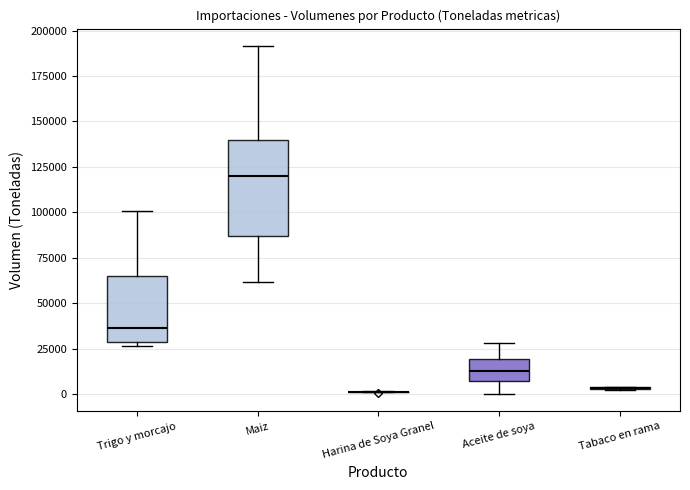

Reading left to right, transcribe this box plot: for each box, give where its median line is, the range the box spans, and where its two whiskers end, as read against the y-axis. The values are not printed on the chart, so give them approximately, as read against the axis.

Trigo y morcajo: median 35000, box 30000 to 65000, whiskers 25000 to 100000
Maiz: median 120000, box 85000 to 140000, whiskers 60000 to 190000
Harina de Soya Granel: box collapsed to a line at 0, whiskers 0 to 0
Aceite de soya: median 15000, box 10000 to 20000, whiskers 0 to 30000
Tabaco en rama: box collapsed to a line at 5000, whiskers 0 to 5000